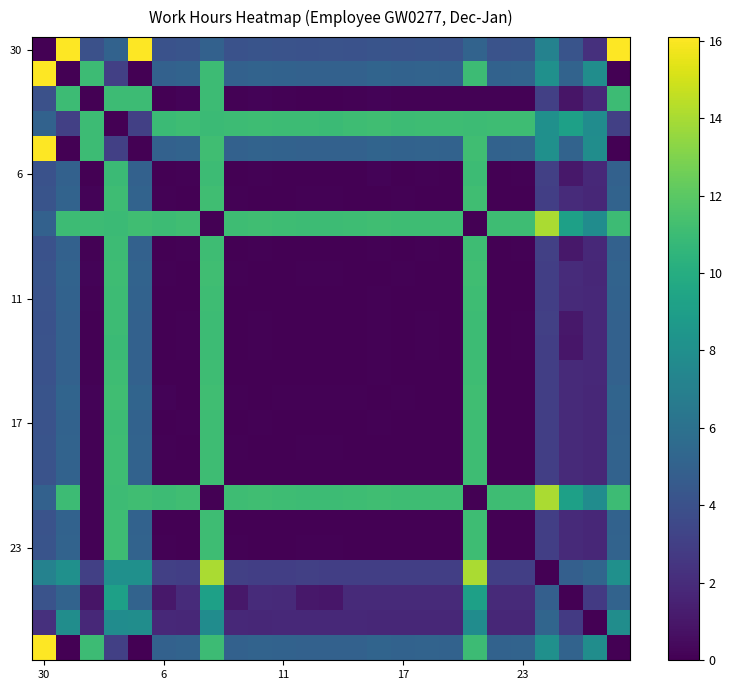

At which category does the chart reach its minimum across all series?

30